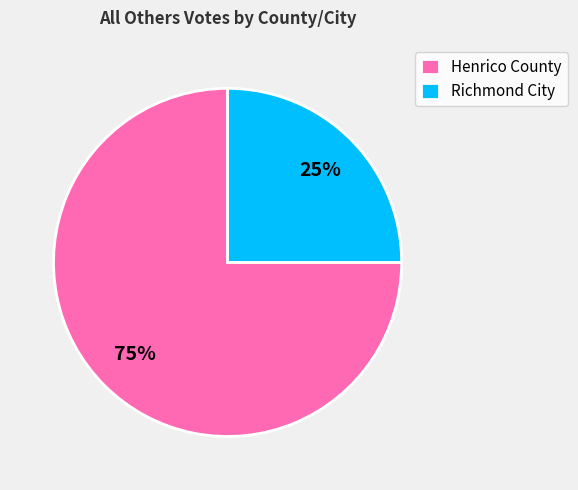

To the nearest percent, what portion does Henrico County represent?

75%